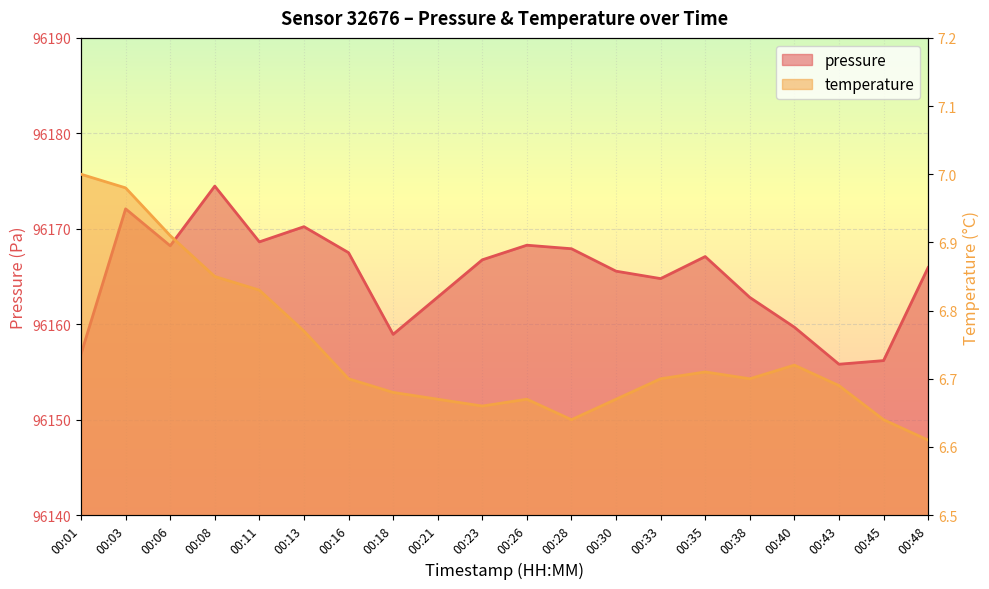

Rank the series at 00:28 from lowest to highest value.

temperature, pressure